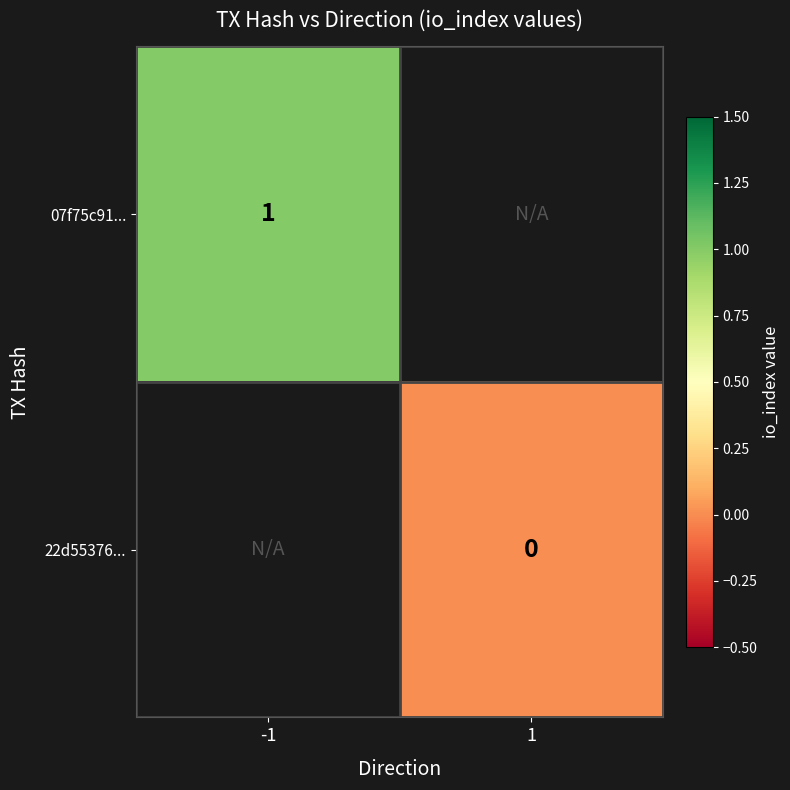

The value of 07f75c91... at -1 is 1. True or false?

True